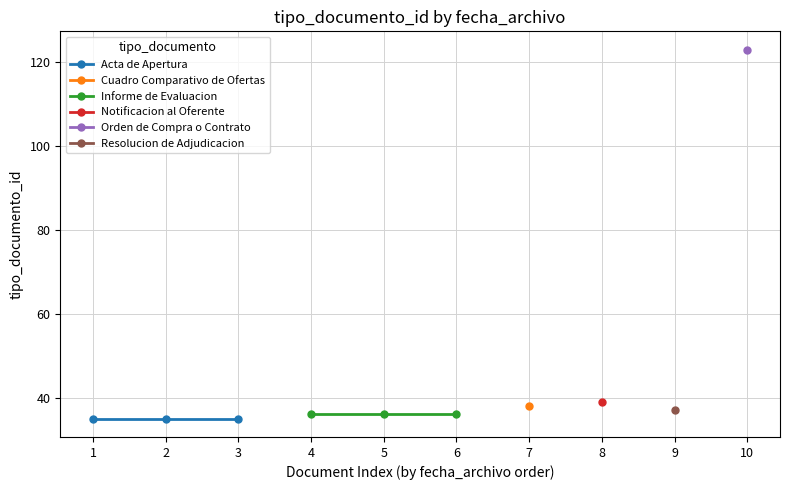

Between 1 and 3, which series saw the biggest shift?

Acta de Apertura